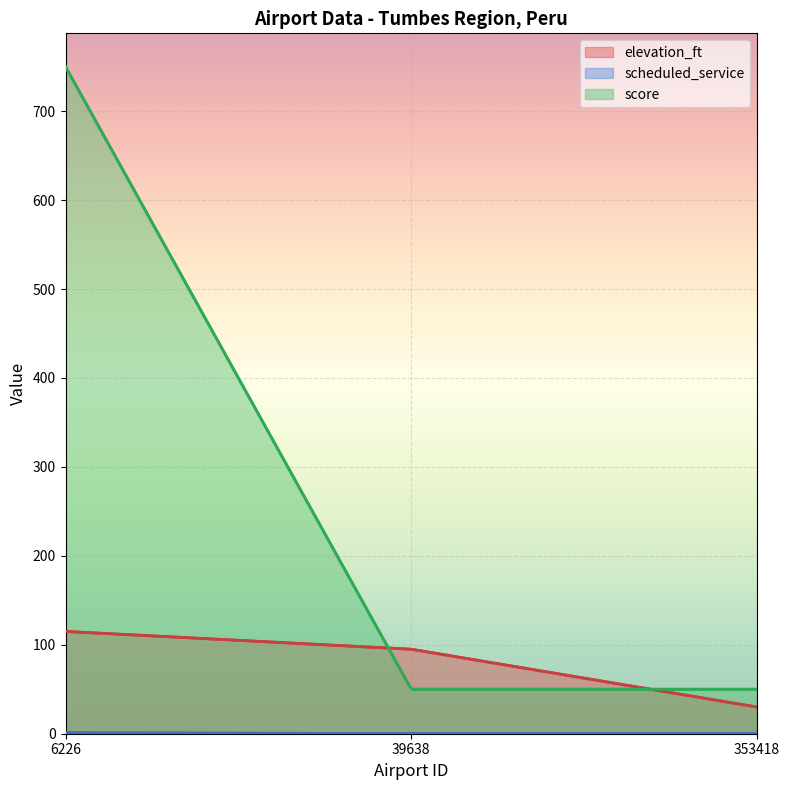

What is the difference between the scheduled_service values at 39638 and 6226?

1